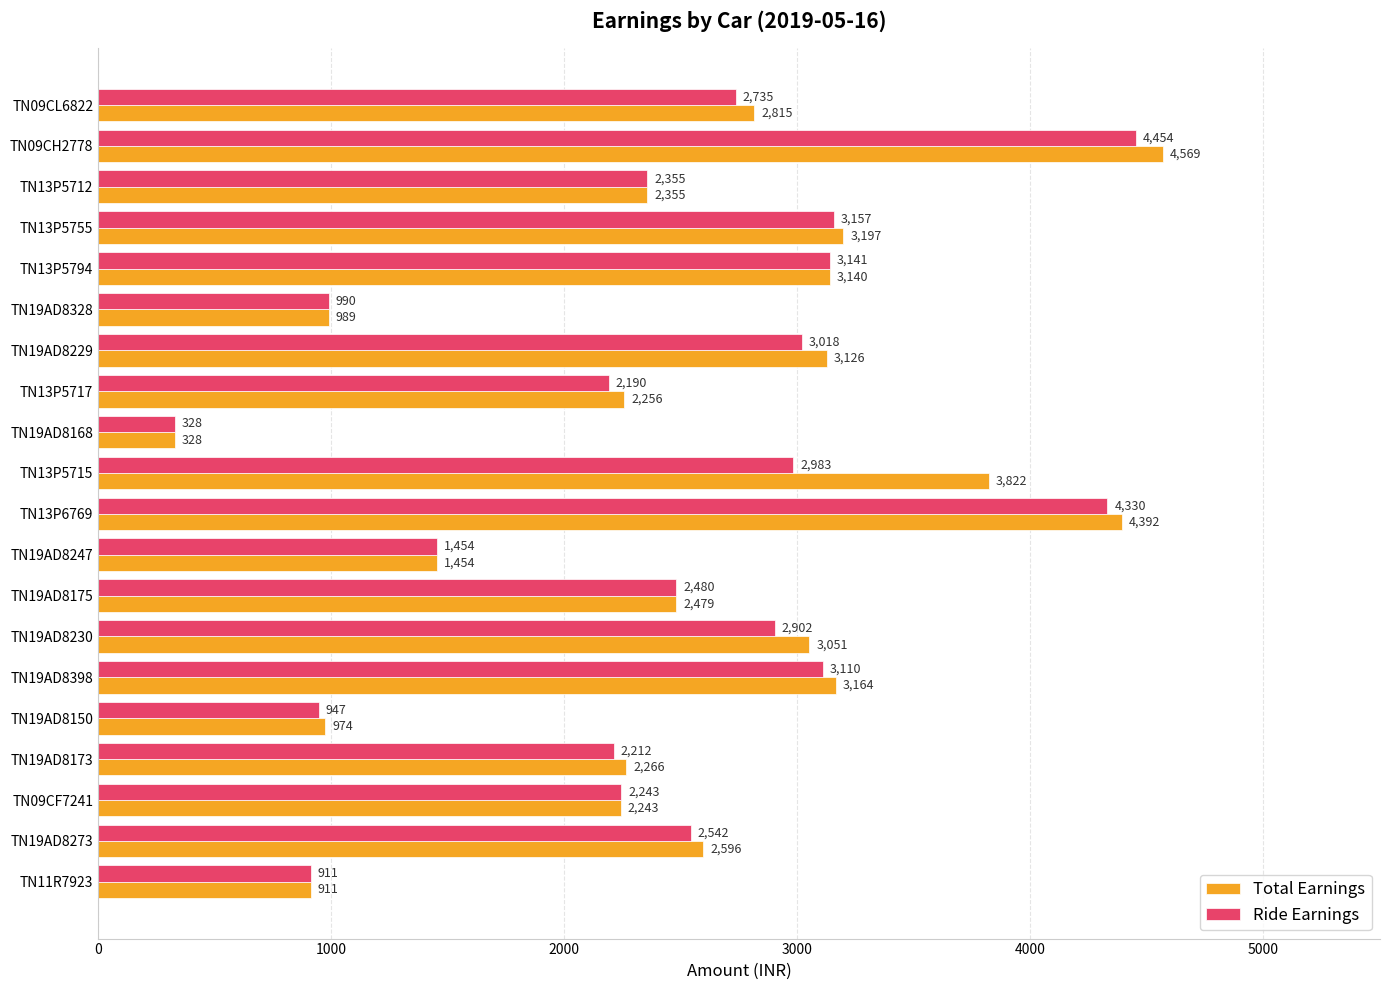

What are all the series names shown in the legend?

Total Earnings, Ride Earnings